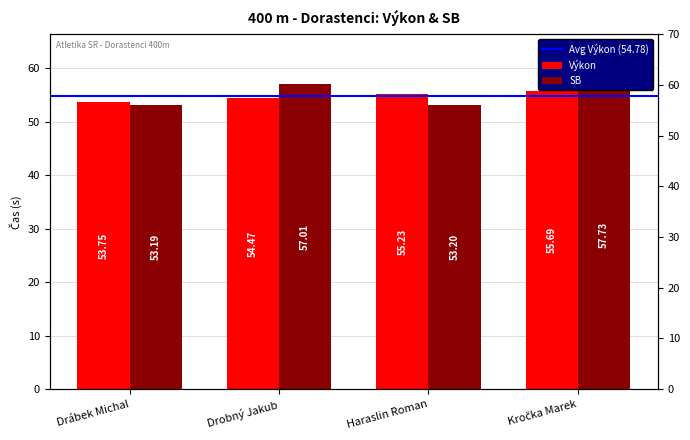

What are all the series names shown in the legend?

Výkon, SB